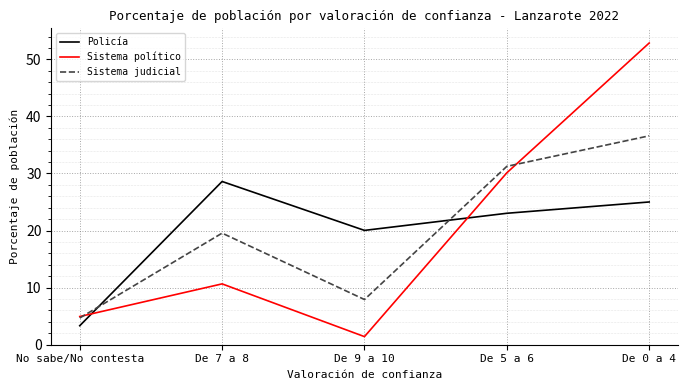

What is the minimum value shown in the chart?

1.4